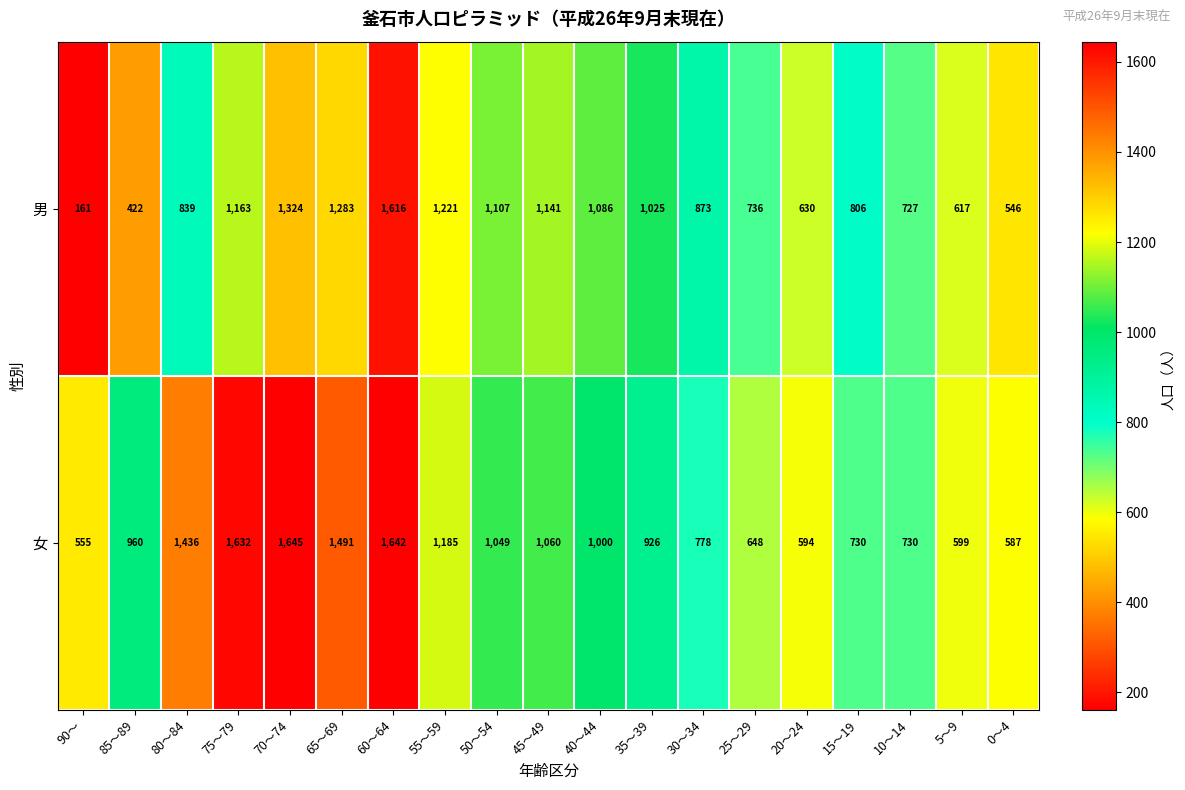

True or false: 女 has a value of 1046 at 75～79.

False